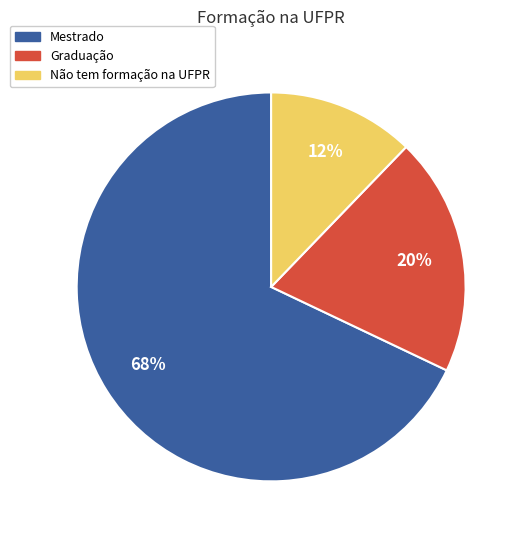

How many slices are in this pie chart?

3